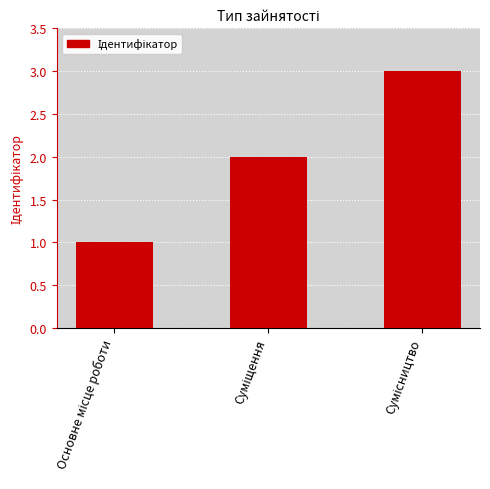

What is the maximum value shown in the chart?

3